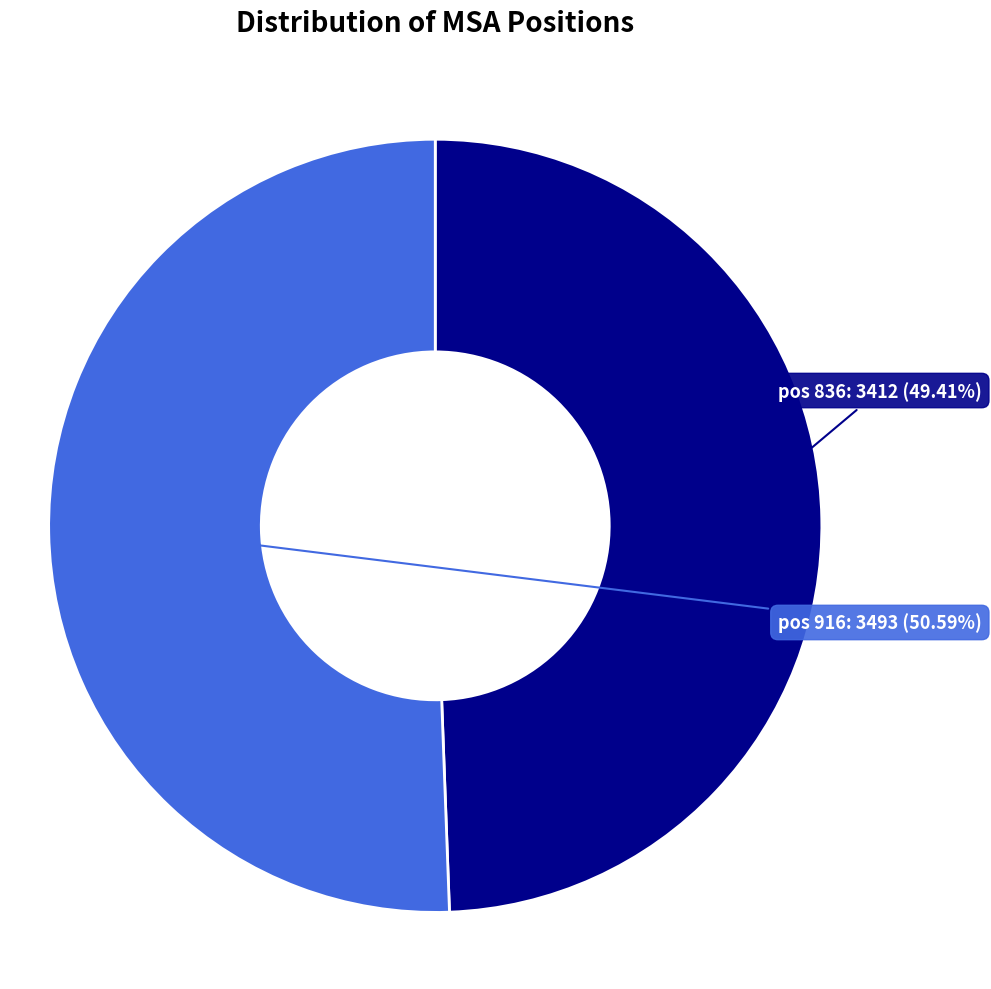

Does any single category account for the majority?

Yes